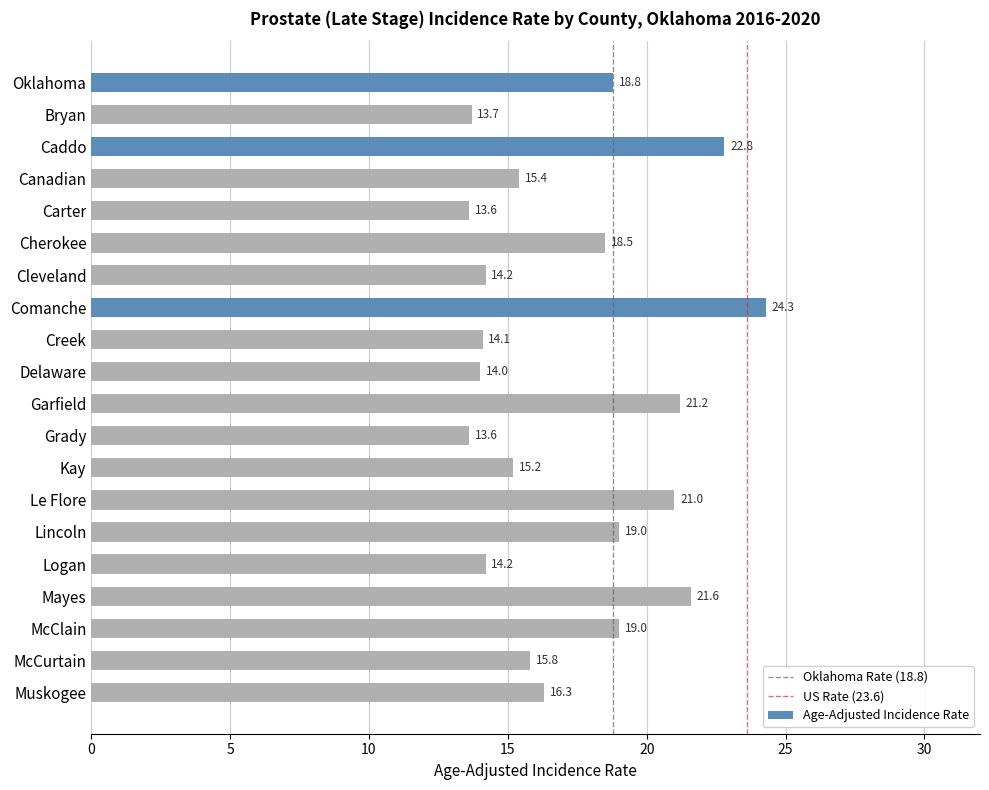

What is the difference between the values at Mayes and Cherokee?

3.1